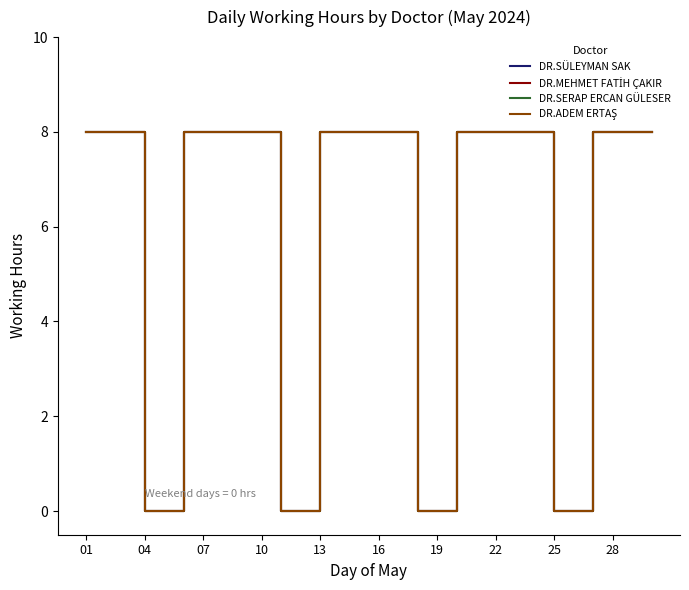

Does the chart display data point markers on the line(s)?

No